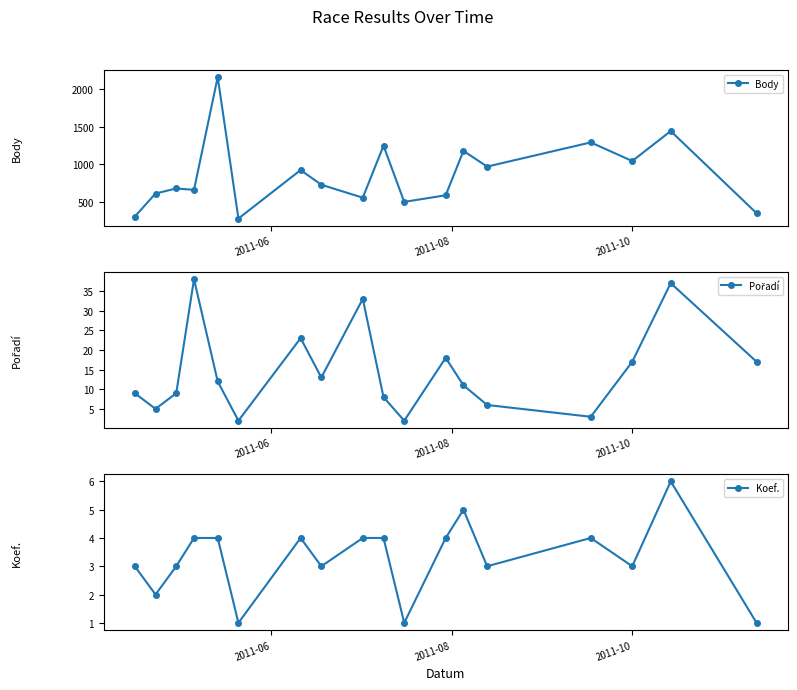

What is the highest value of the Body series?

2161